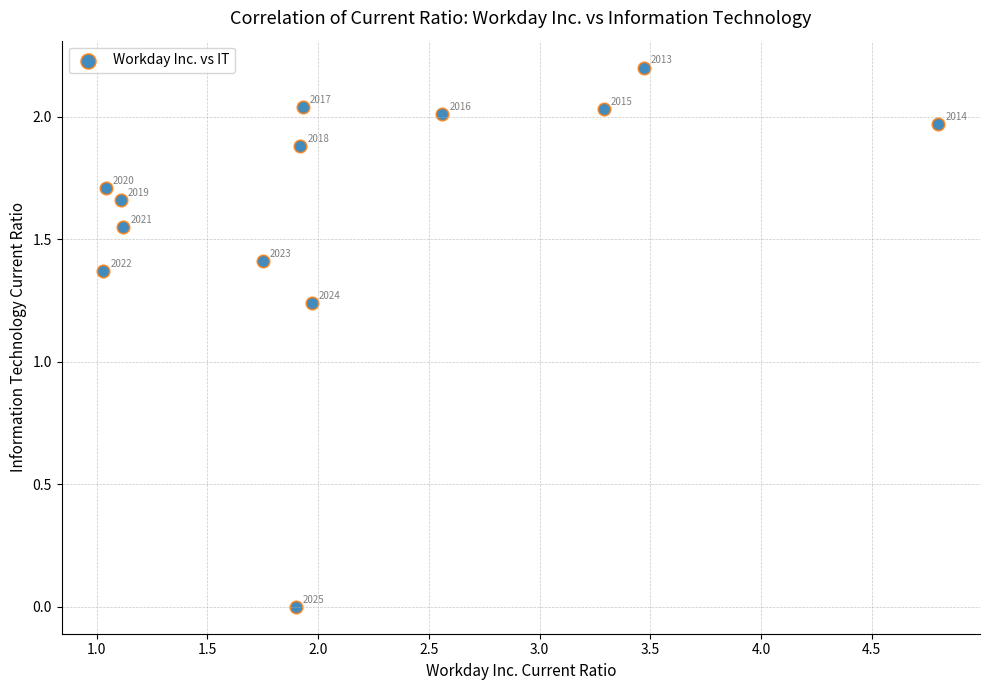

What is the range of Y values (max minus min)?

2.2